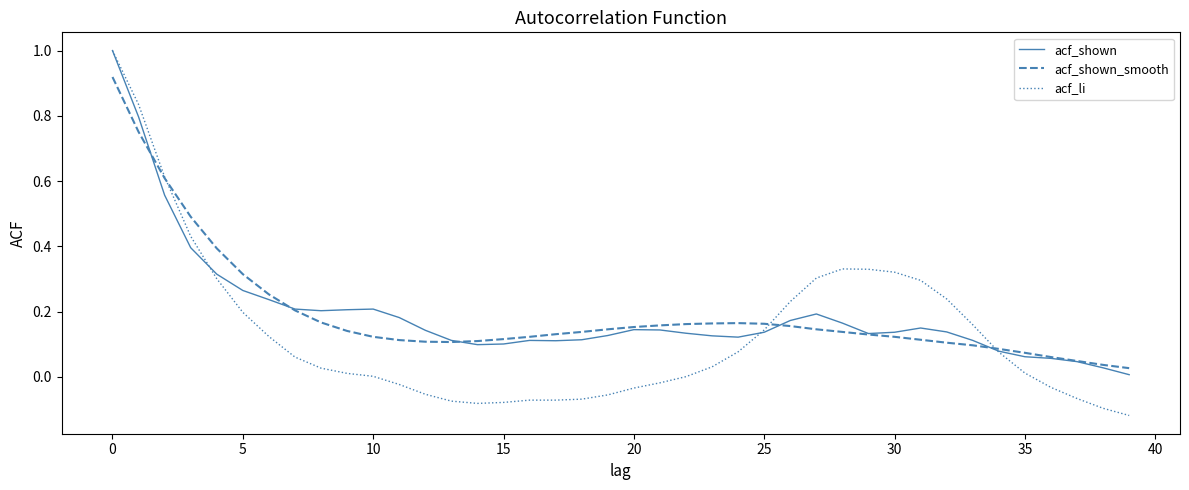

How many lines are shown in the chart?

3